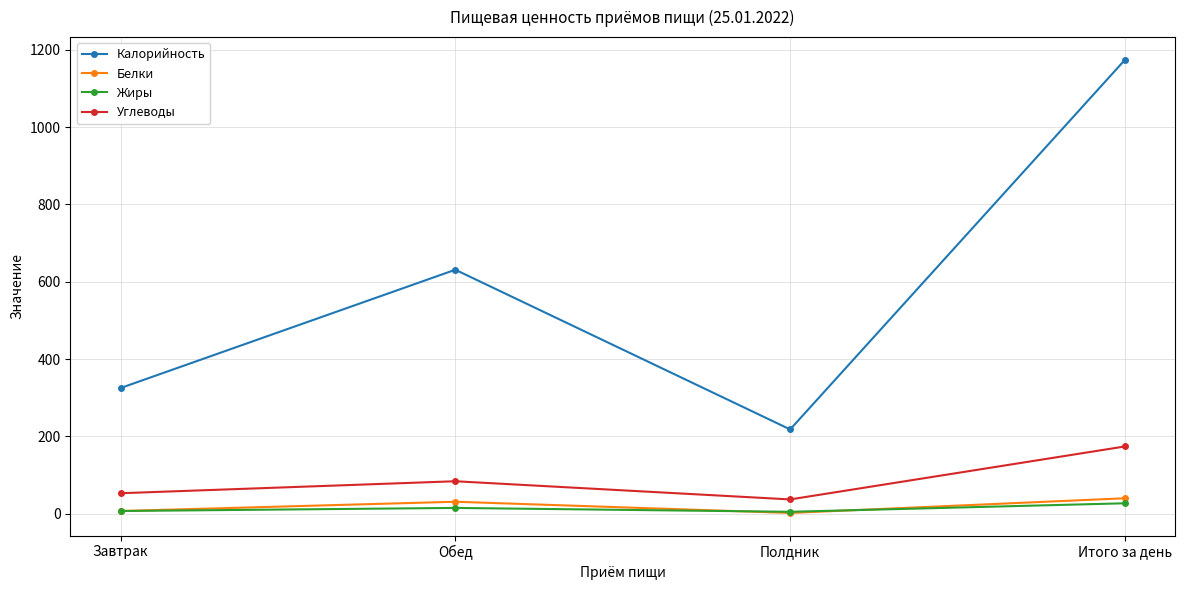

Does the chart have visible grid lines?

Yes